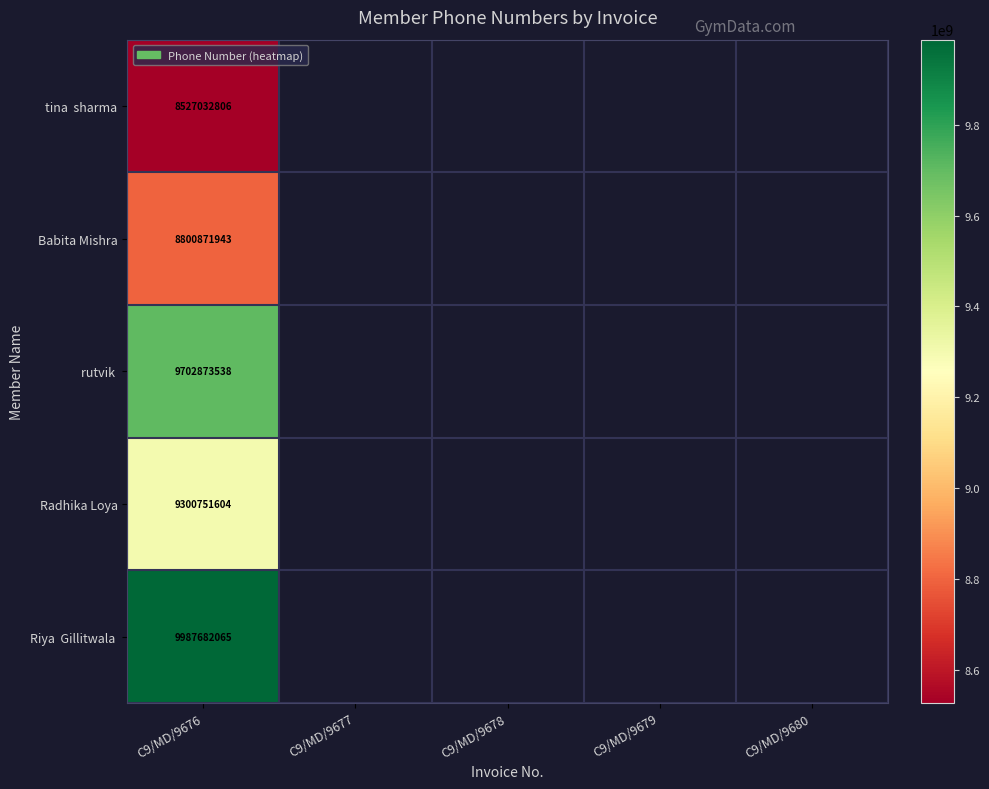

At how many categories does at least one series exceed 9605101659?

1